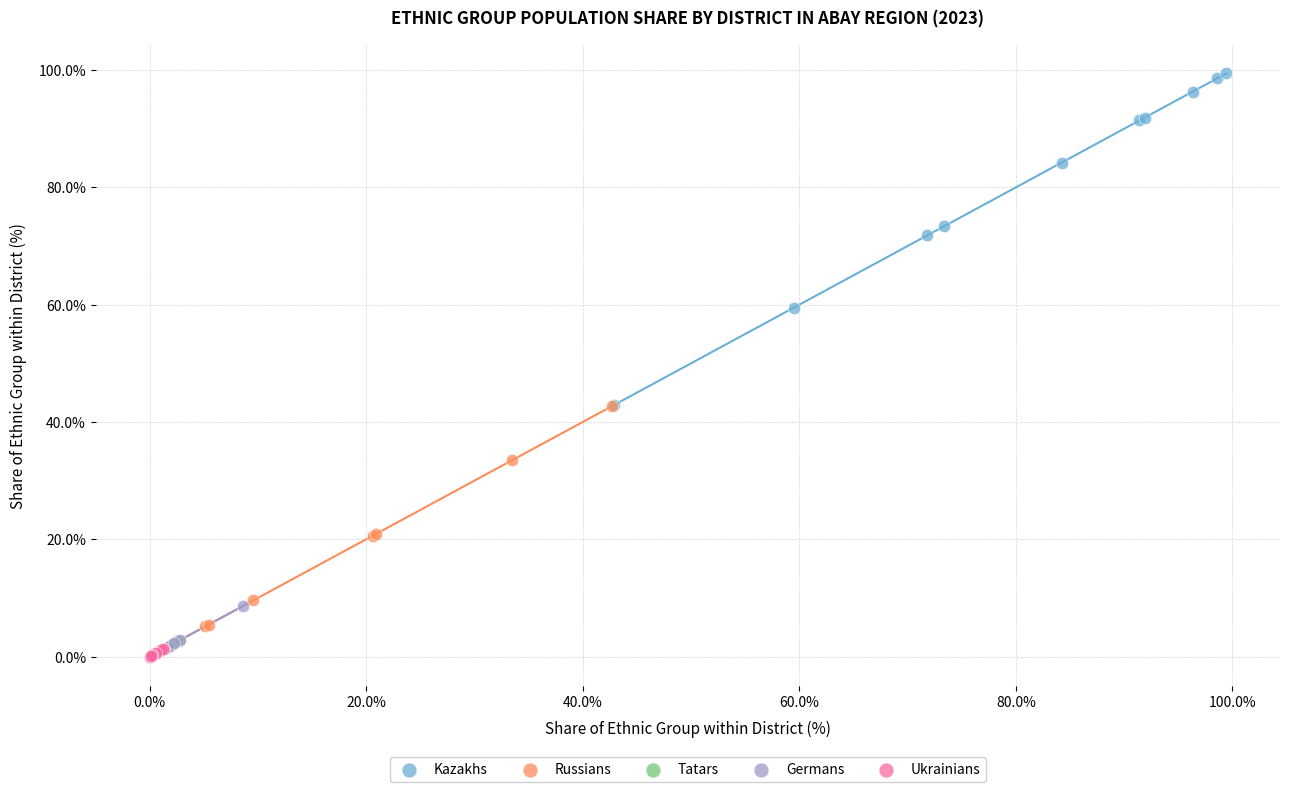

Which series reaches the maximum Y coordinate?

Kazakhs